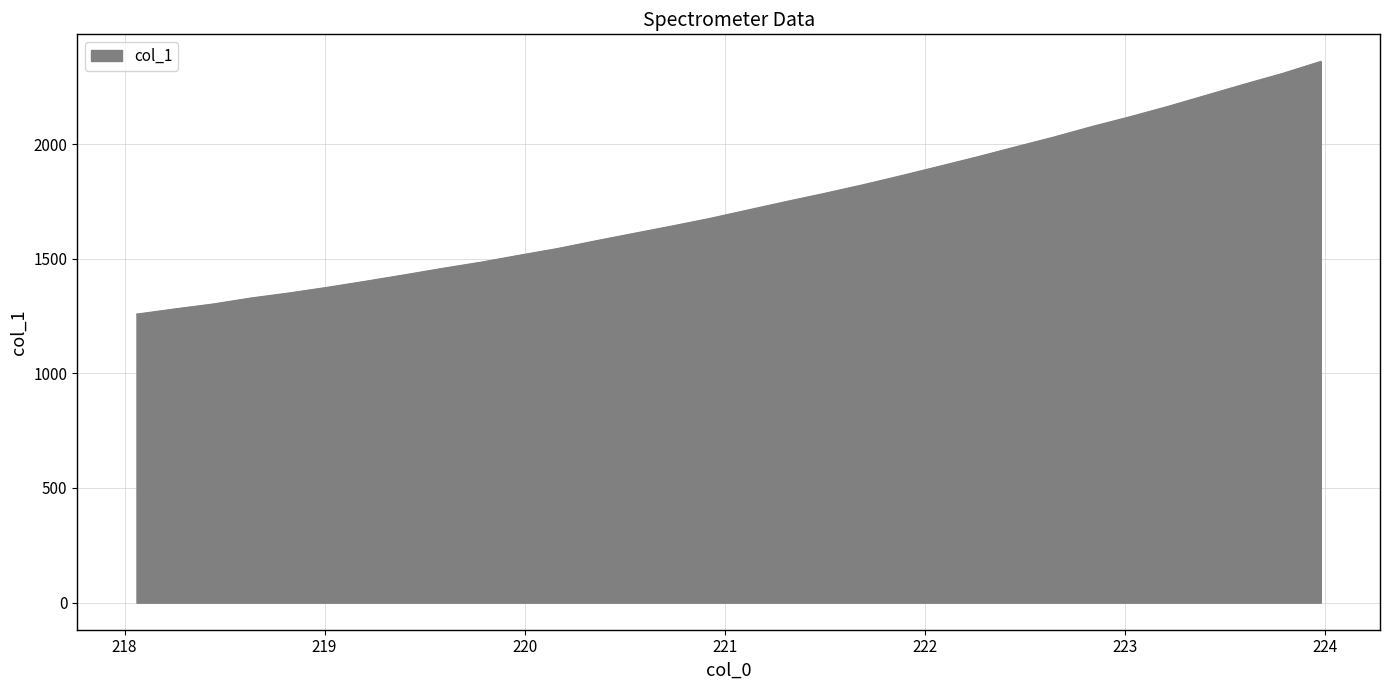

What is the minimum value shown in the chart?

1258.2